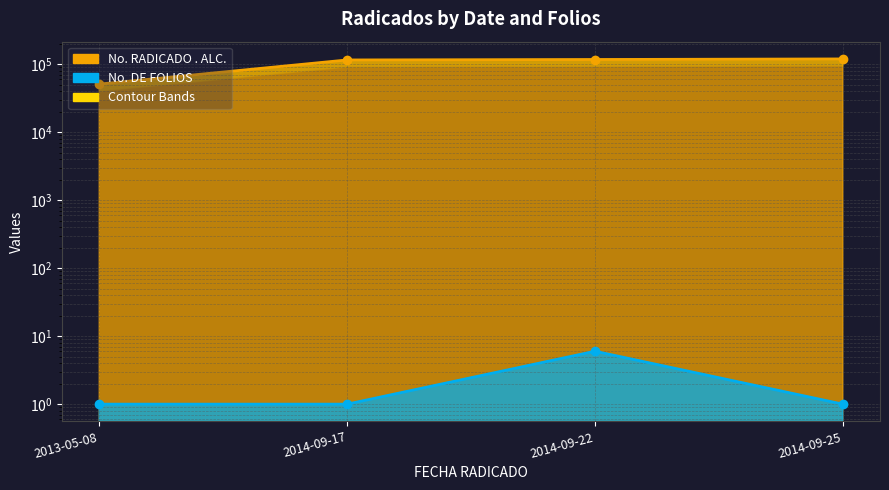

The value of No. RADICADO . ALC. line at 2014-09-25 is 119548. True or false?

True